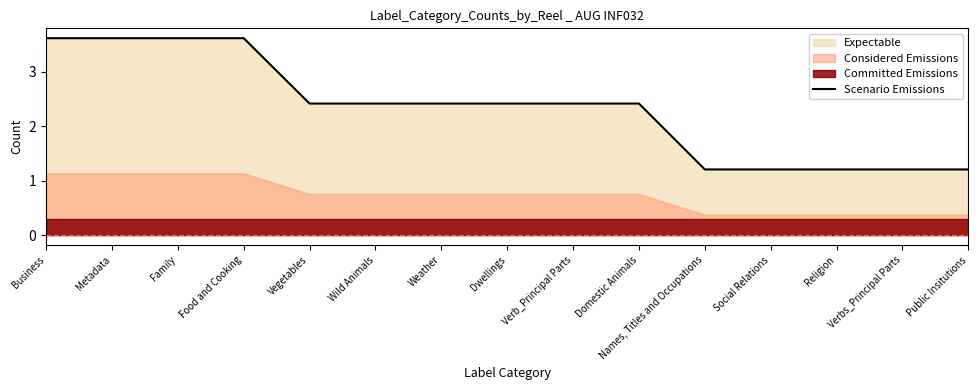

List the labels in order of value, largest first.

Business, Metadata, Family, Food and Cooking, Vegetables, Wild Animals, Weather, Dwellings, Verb_Principal Parts, Domestic Animals, Names, Titles and Occupations, Social Relations, Religion, Verbs_Principal Parts, Public Insitutions